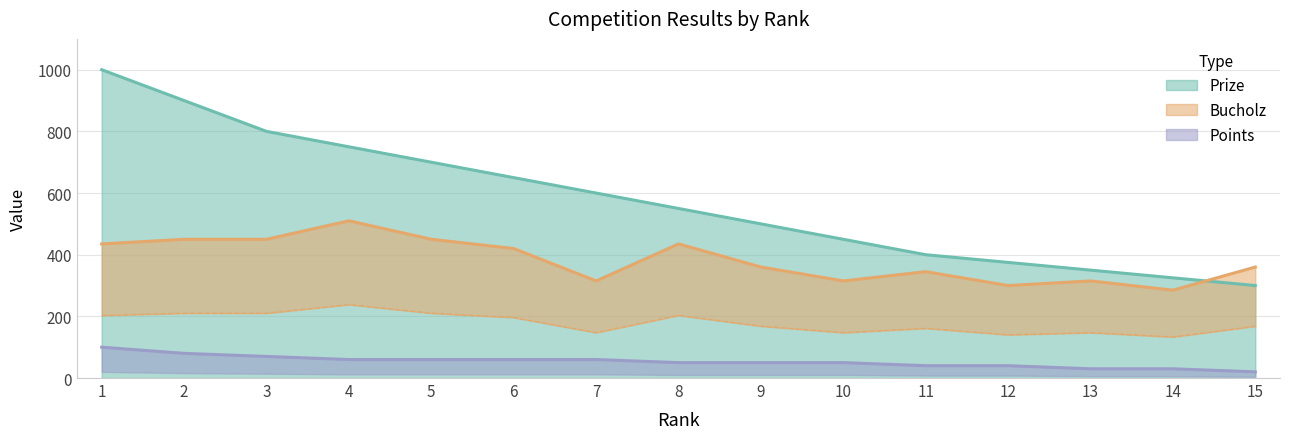

List the series in order of their overall mean, highest first.

Prize, Bucholz, Points